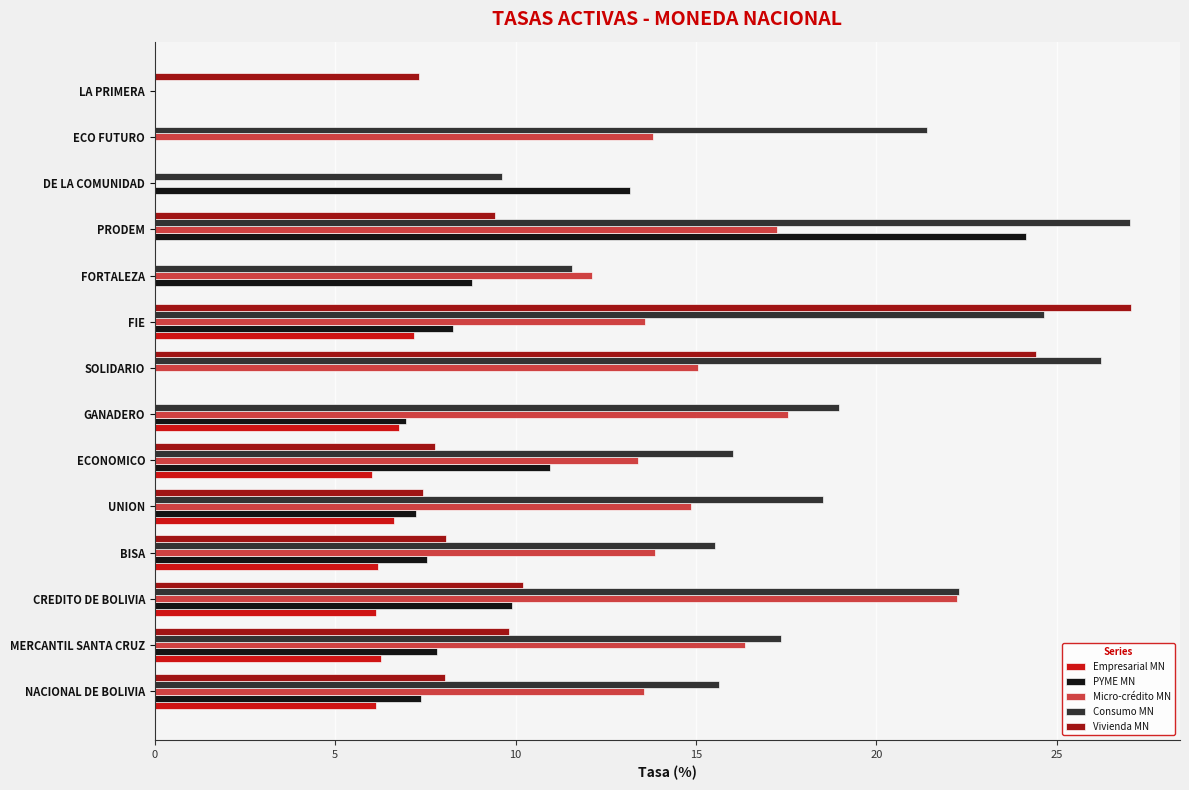

How many data points in Micro-crédito MN are above 13?

11